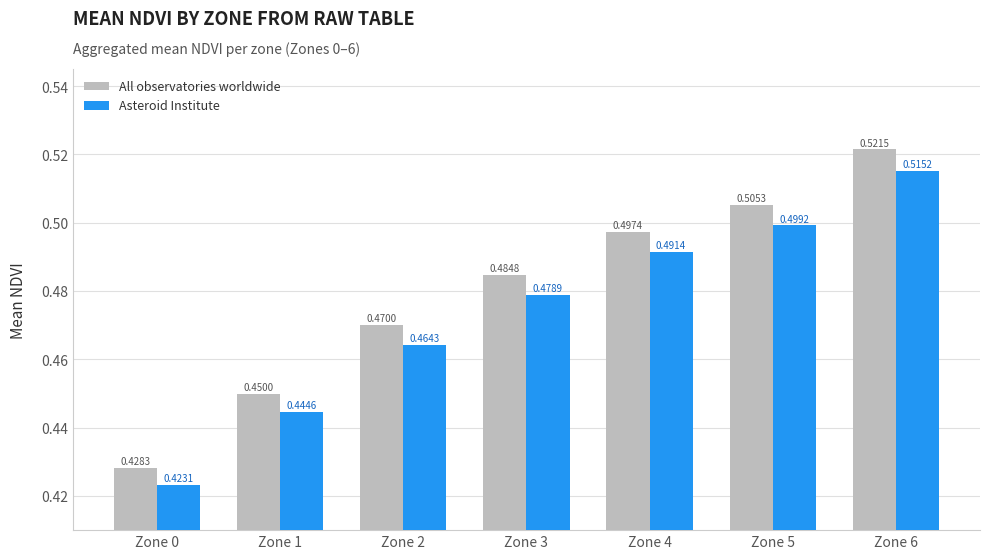

List the labels in order of All observatories worldwide value, smallest first.

Zone 0, Zone 1, Zone 2, Zone 3, Zone 4, Zone 5, Zone 6